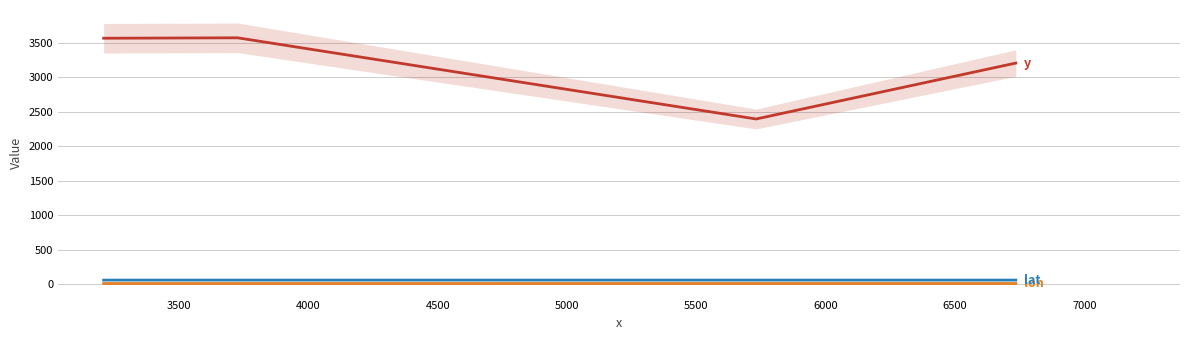

Reading right to left, transcribe all the data shown in this chart.

y: 3205.0	2394.7	3571.1	3565.1
lon: 10.6	10.6	10.5	10.5
lat: 59.8	59.9	59.8	59.8